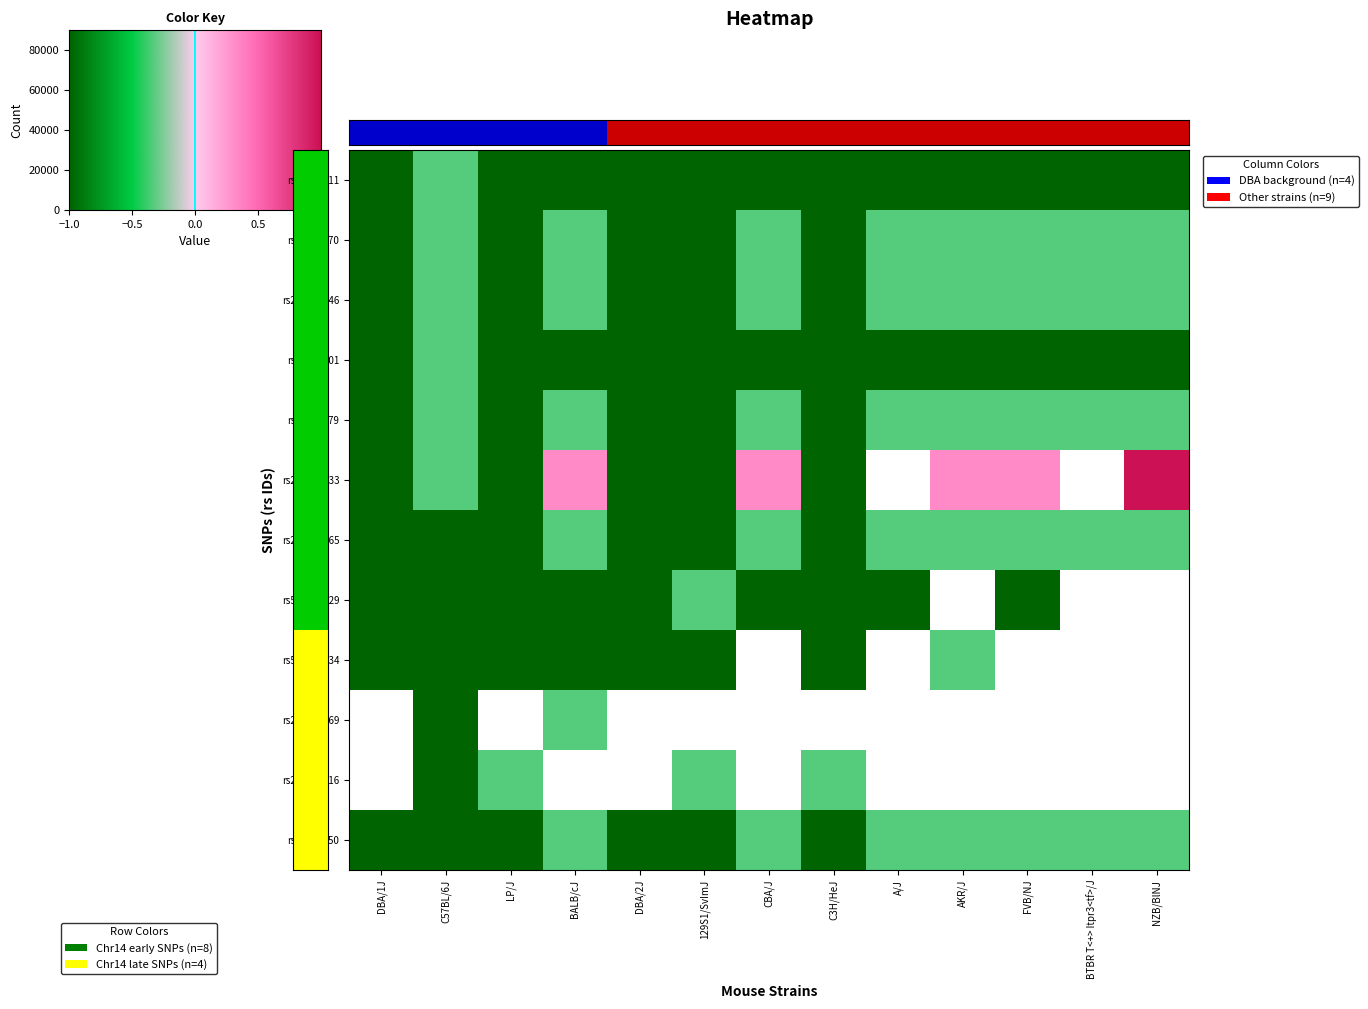

Where is rs581349734 nearest to the value 0?

AKR/J